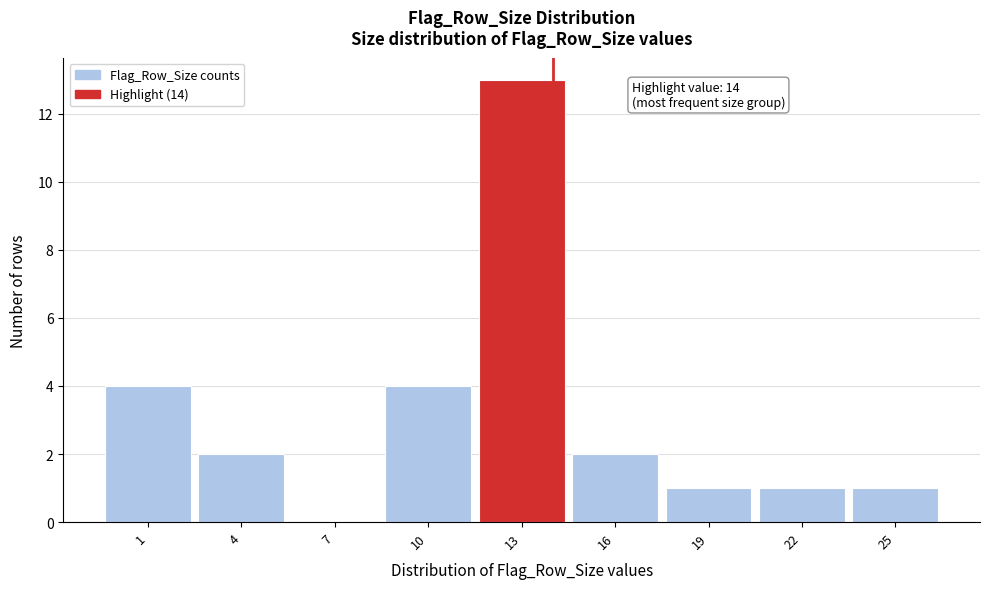

Which range on the x-axis has the tallest bar?

11.5 to 14.5